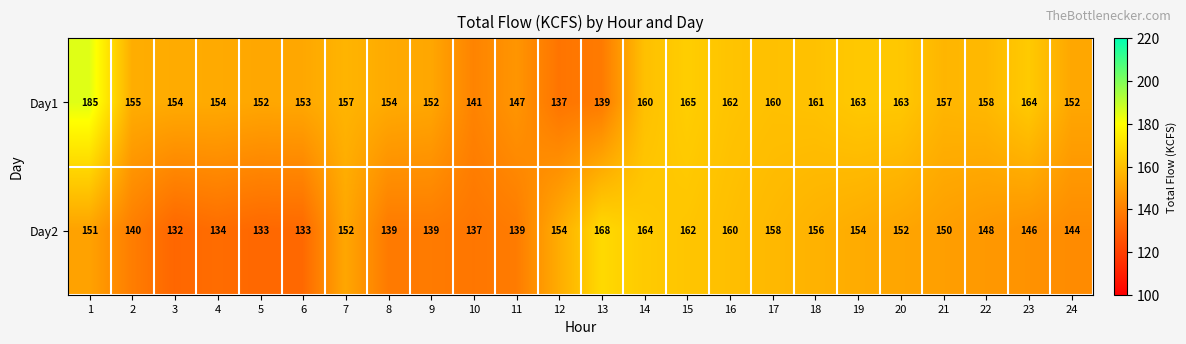

What is the difference between the maximum and minimum values in the Day1 series?

48